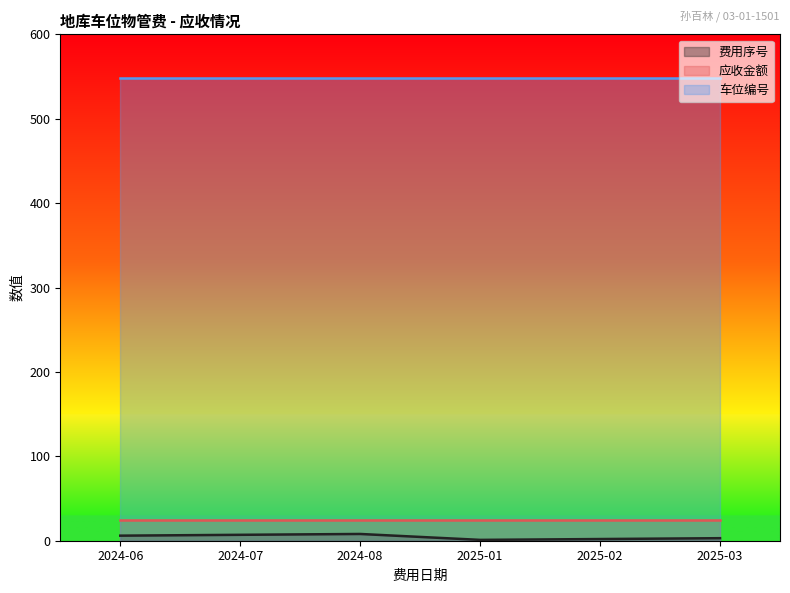

List the series in order of their peak value, lowest first.

费用序号, 应收金额, 车位编号